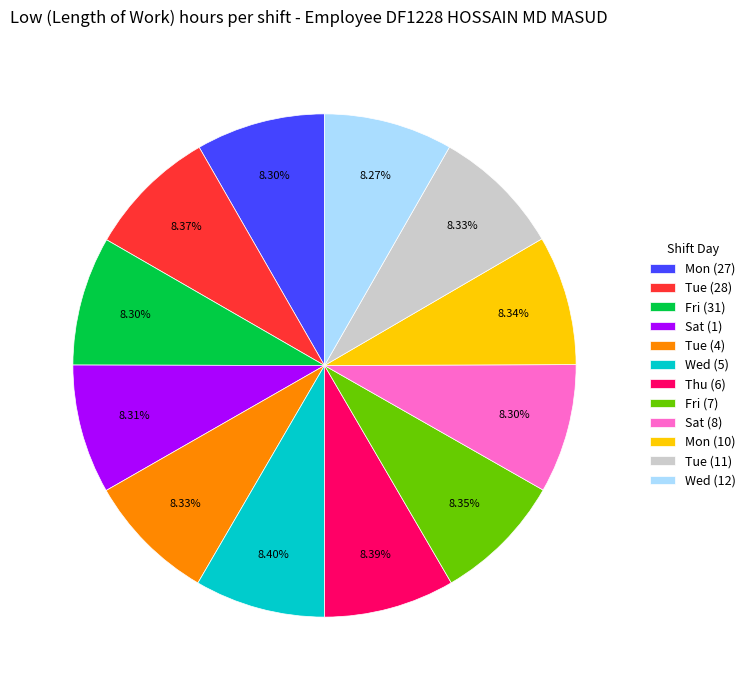

Does Fri (31) account for over 50% of the chart?

No